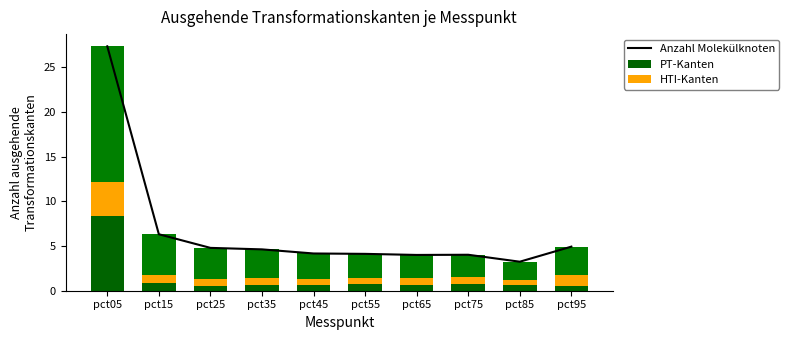

What is the minimum value shown in the chart?

0.5